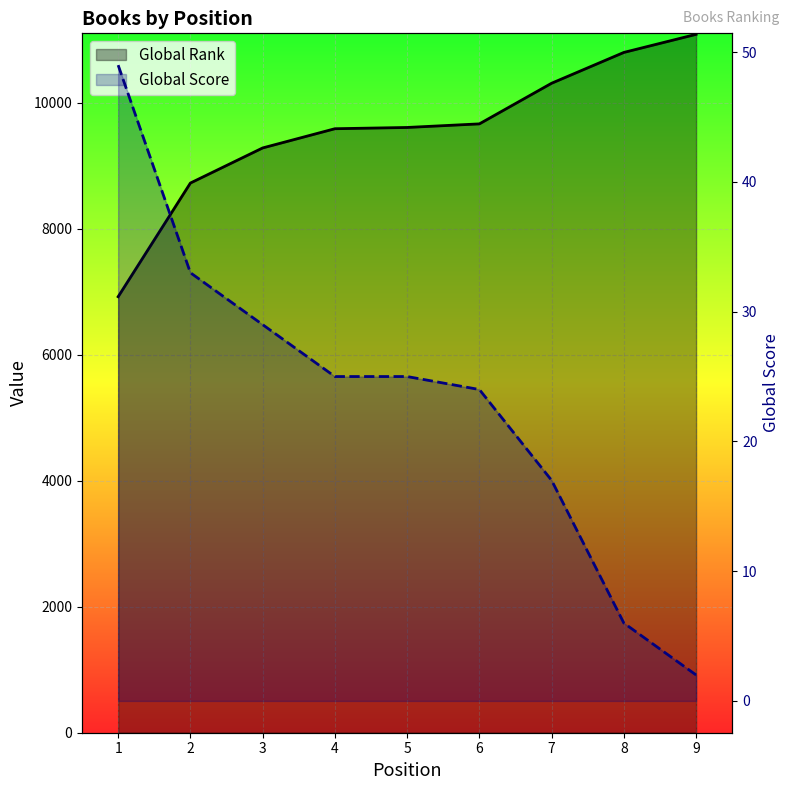

What is the approximate value of Global Rank at 6?

9663